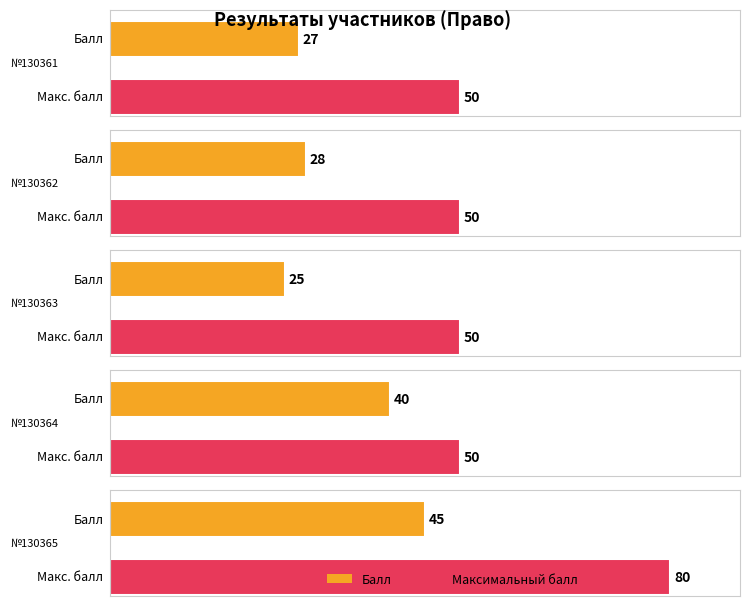

At which label is Балл closest to 35?

130364